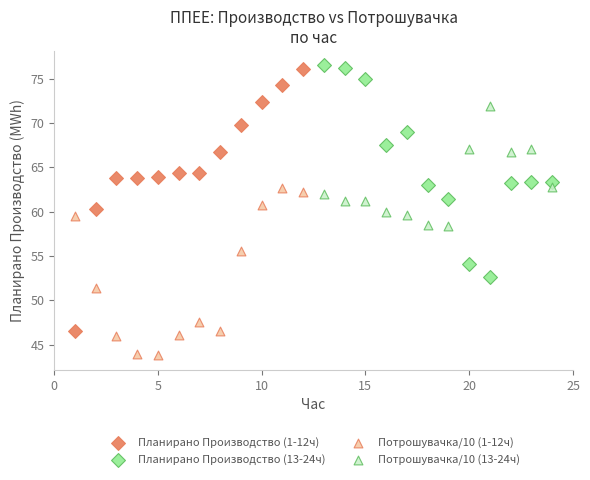

Which series reaches the maximum Y coordinate?

Планирано Производство (13-24ч)